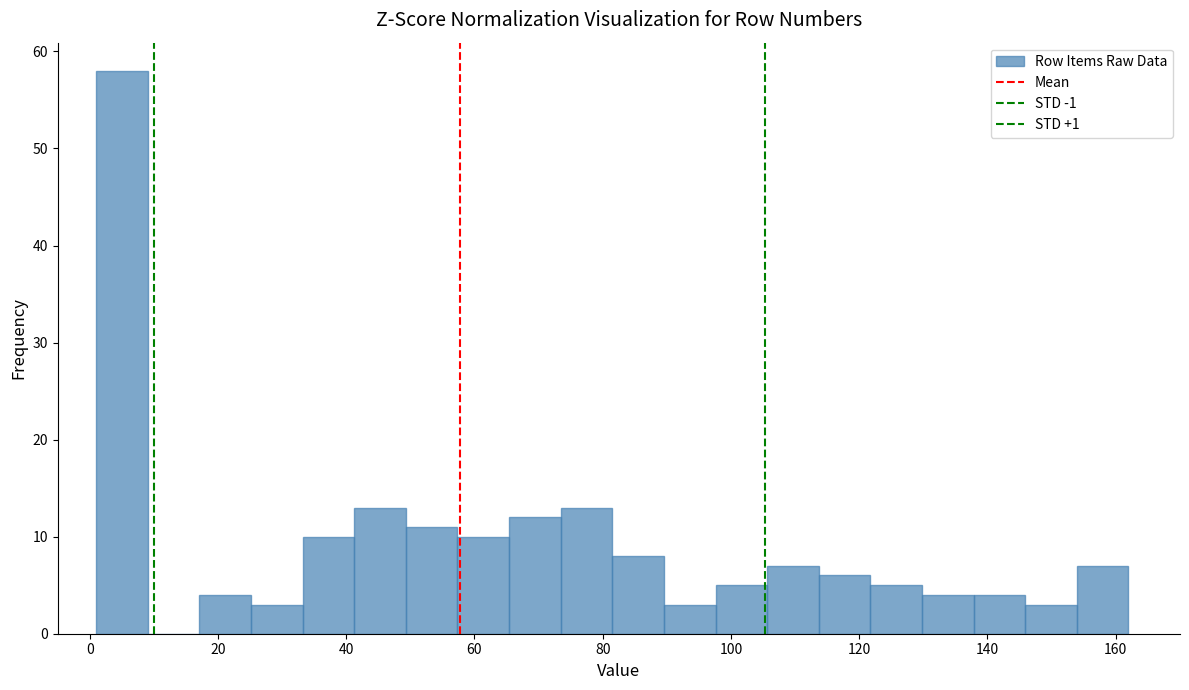

How tall is the bar that spans 82 to 90 on the x-axis? Neither the bar edges nor the heights are printed on the chart, so give them approximately, as read against the axes.

8